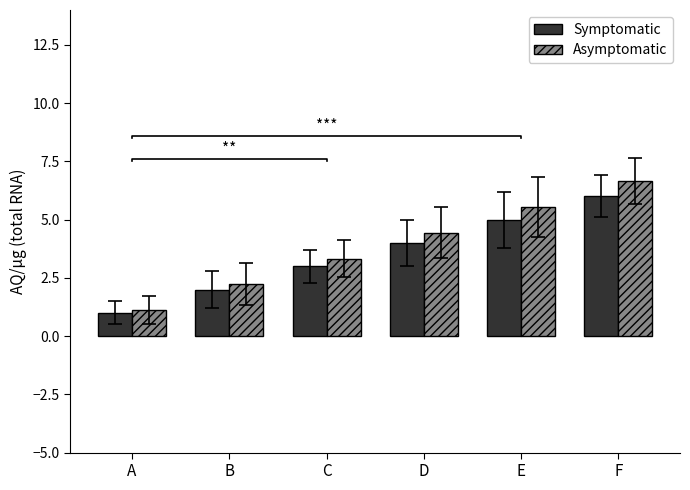

Rank the series at B from lowest to highest value.

Symptomatic, Asymptomatic